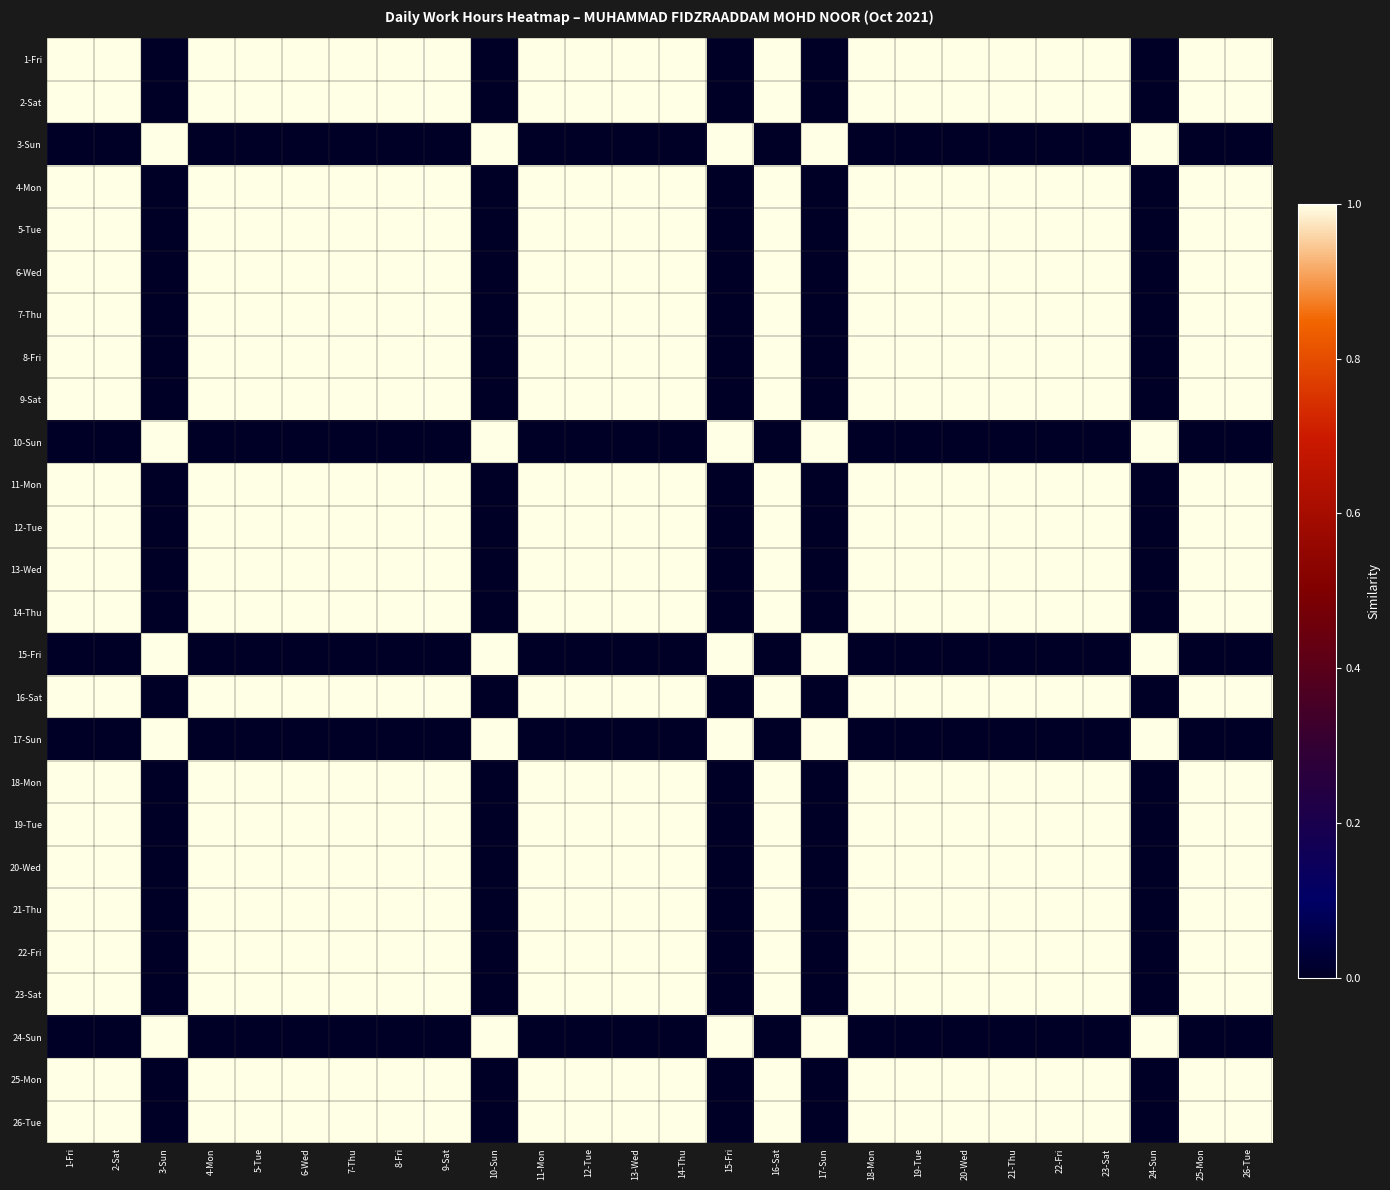

At which category is the sum across all series the highest?

20-Wed